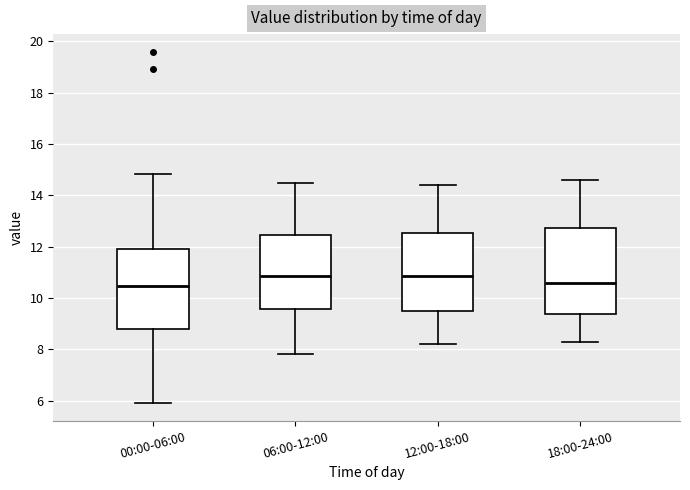

Reading left to right, read every box against the y-axis: the position of its median line, the range the box covers, and the ends of its whiskers. The values are not printed on the chart, so give them approximately, as read against the axis.

00:00-06:00: median 10.4, box 8.8 to 12.0, whiskers 6.0 to 14.8
06:00-12:00: median 10.8, box 9.6 to 12.4, whiskers 7.8 to 14.6
12:00-18:00: median 10.8, box 9.4 to 12.6, whiskers 8.2 to 14.4
18:00-24:00: median 10.6, box 9.4 to 12.8, whiskers 8.4 to 14.6